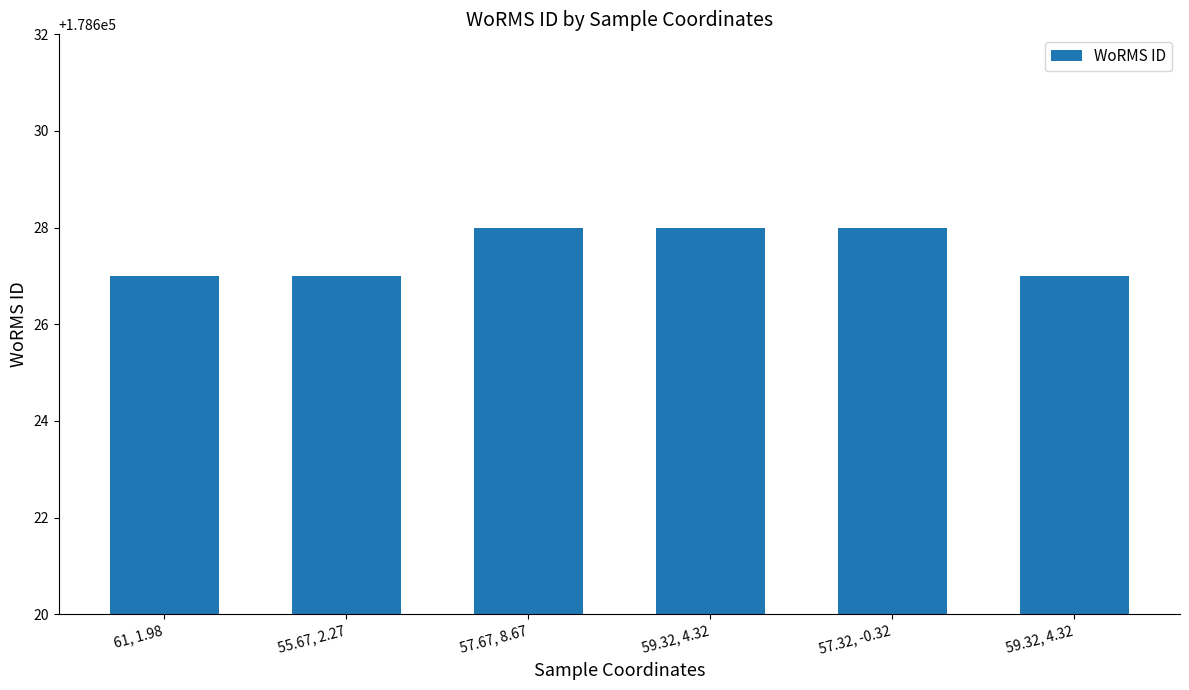

The value at 55.67, 2.27 is 178627. True or false?

True